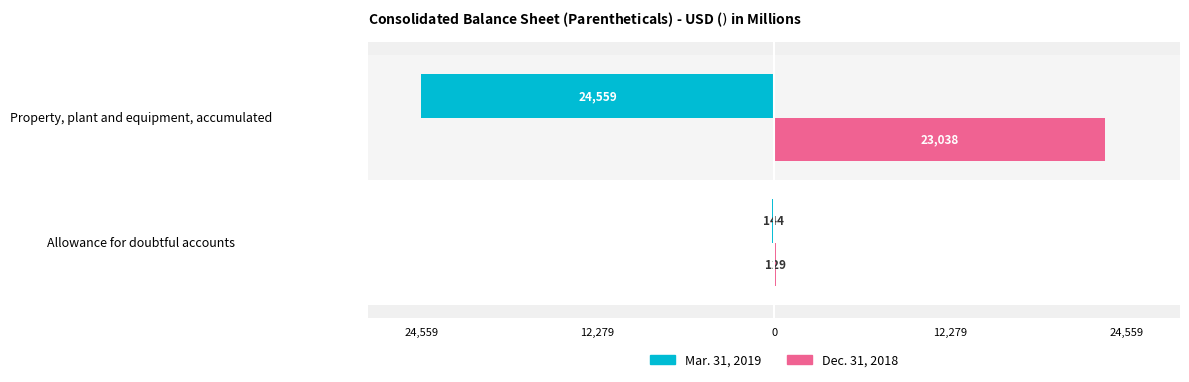

Reading left to right, list all the values displayed in this chart.

Mar. 31, 2019: -144	-24559
Dec. 31, 2018: 129	23038